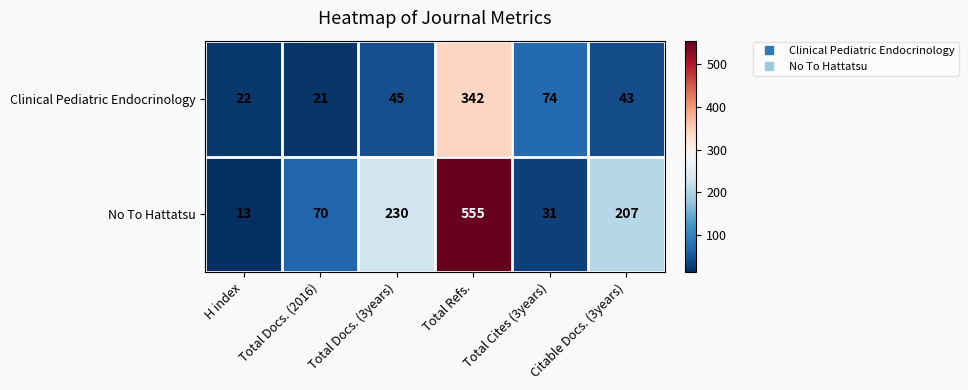

What is the average value of the No To Hattatsu series?

184